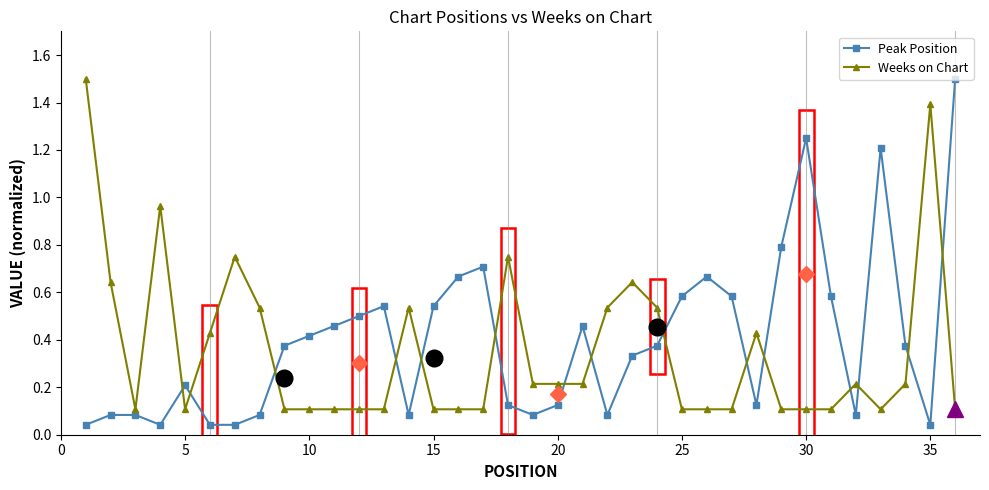

True or false: Weeks on Chart has more than 0 points higher than both neighbors.

True